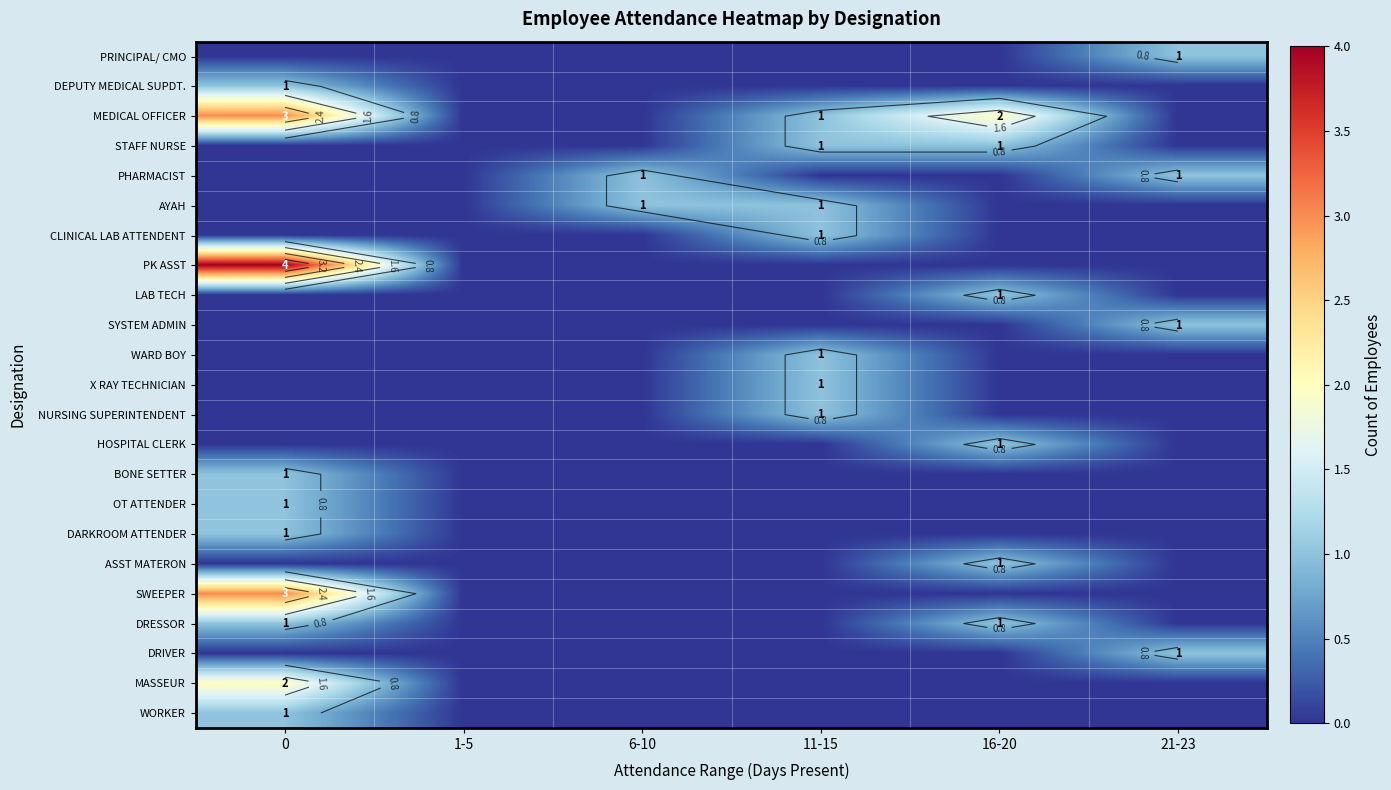

Is it true that SYSTEM ADMIN equals 0 at 11-15?

False